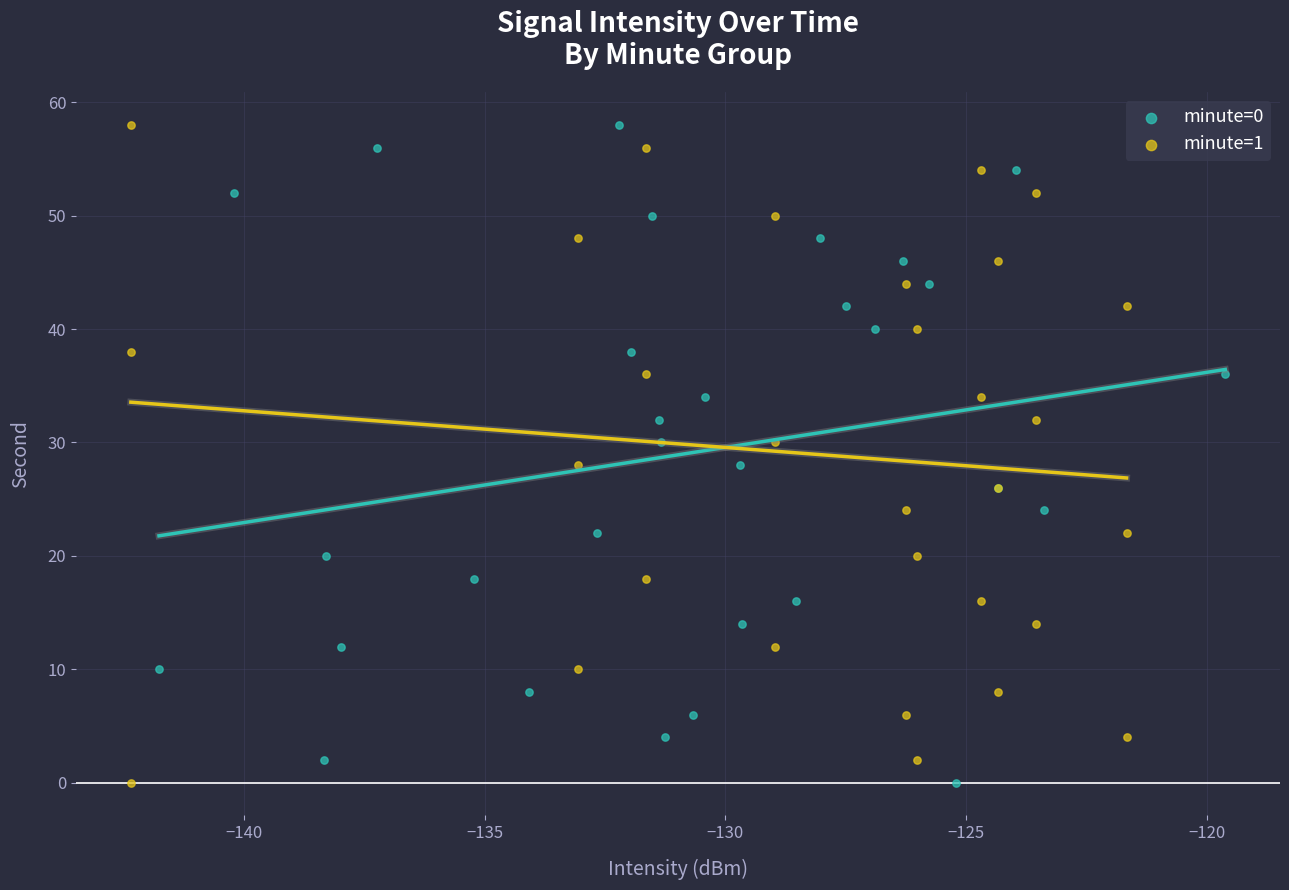

What are all the series names shown in the legend?

minute=0, minute=1